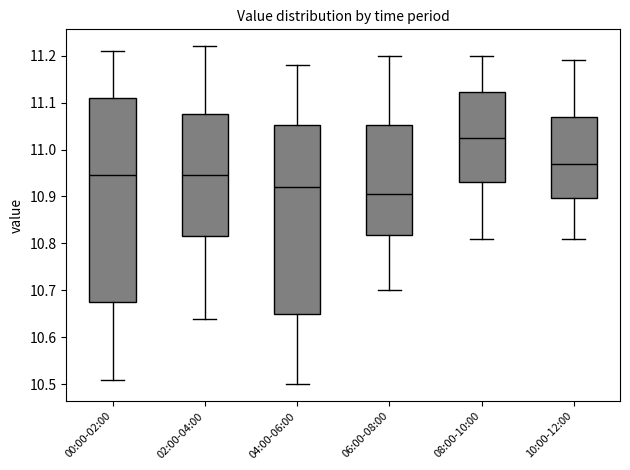

Where does the upper whisker of the box for 10:00-12:00 end on the y-axis? The values are not printed on the chart, so give them approximately, as read against the axis.

11.19